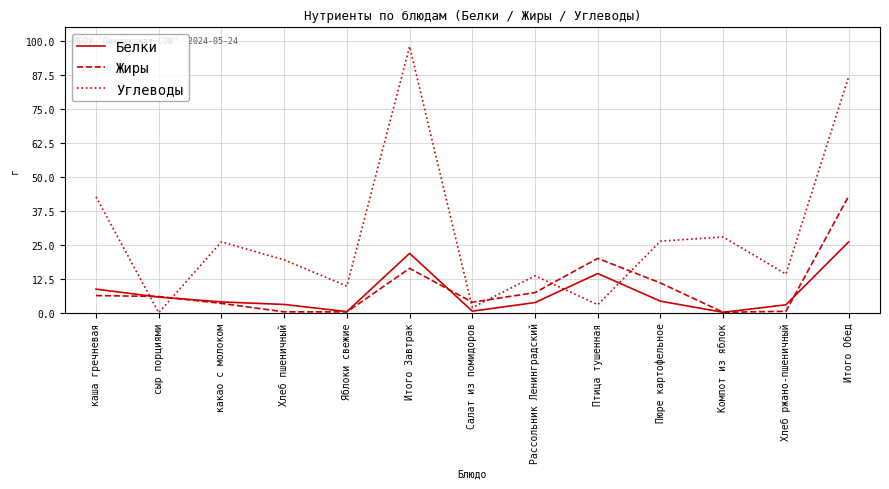

At how many categories does at least one series exceed 82?

2